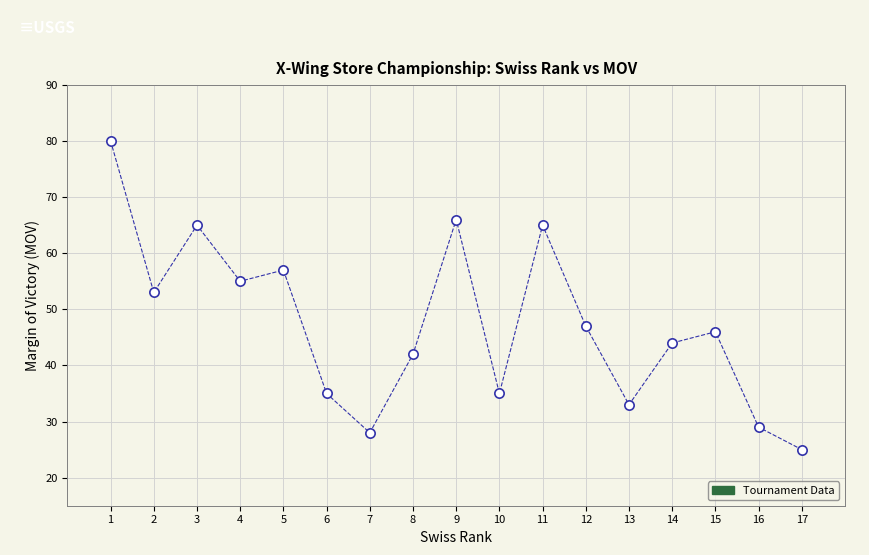

What Y value in the scatter plot is closest to 52?

53